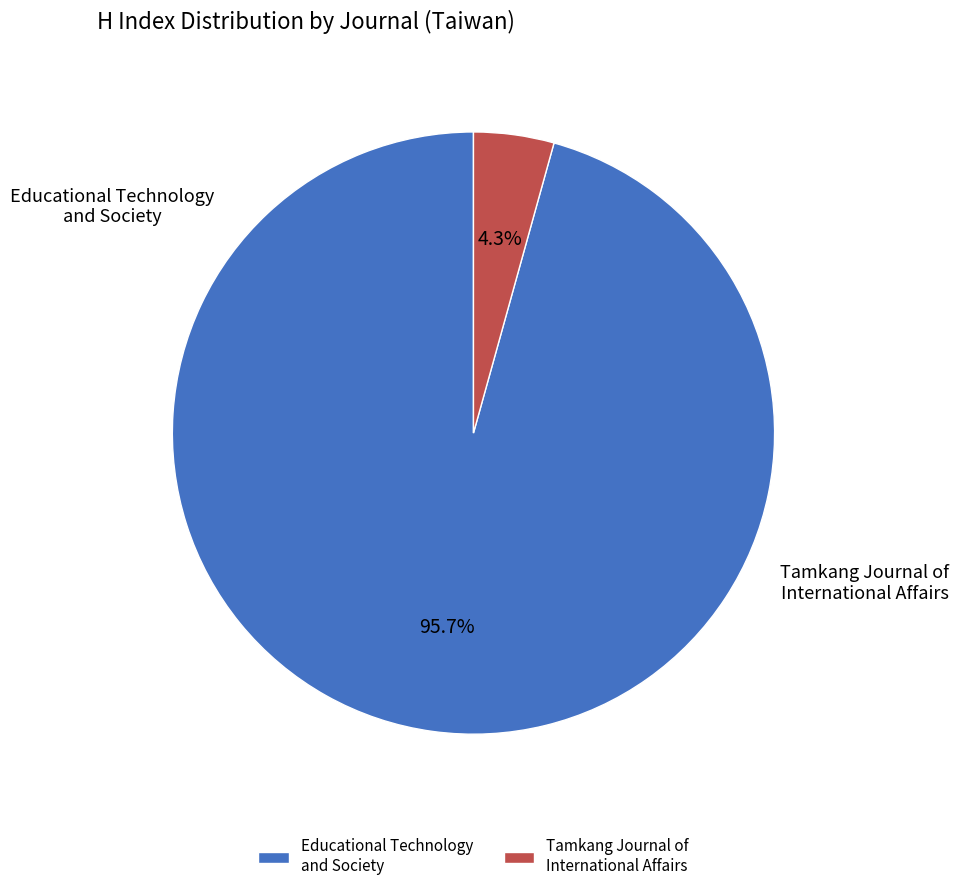

How many slices are in this pie chart?

2